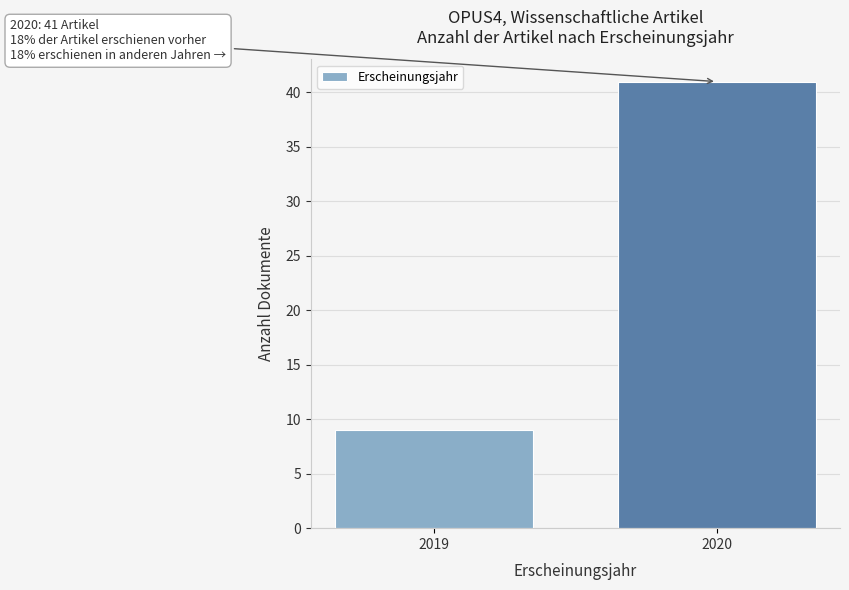

Reading left to right, transcribe all the data shown in this chart.

2019=9	2020=41